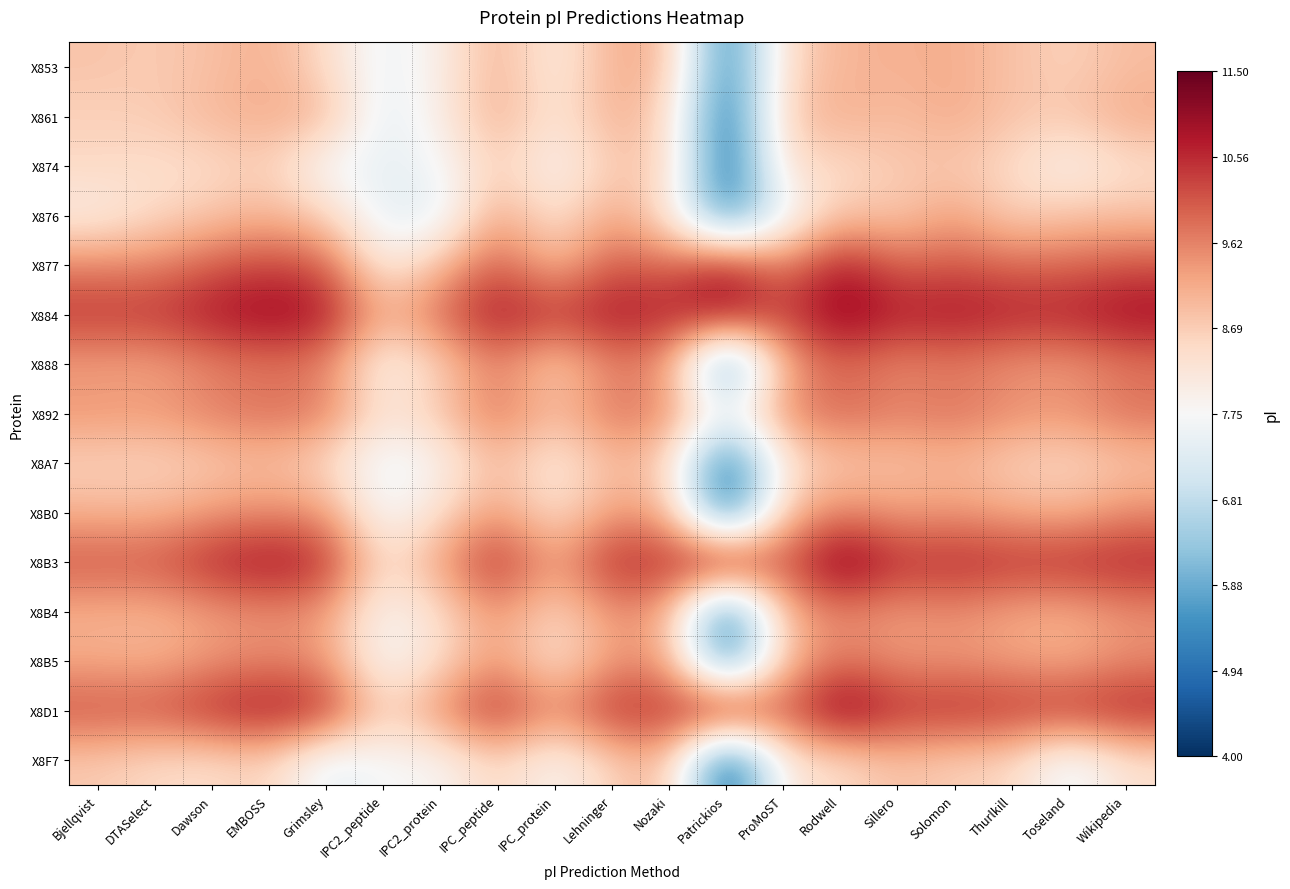

Reading left to right, extract all data points from this chart.

X853: Bjellqvist=8.8	DTASelect=8.7	Dawson=8.9	EMBOSS=9.1	Grimsley=8.5	IPC2_peptide=7.5	IPC2_protein=8.0	IPC_peptide=9.1	IPC_protein=8.0	Lehninger=9.1	Nozaki=9.0	Patrickios=5.0	ProMoST=8.5	Rodwell=9.0	Sillero=9.0	Solomon=9.1	Thurlkill=8.8	Toseland=8.6	Wikipedia=8.9
X861: Bjellqvist=8.6	DTASelect=8.7	Dawson=9.0	EMBOSS=9.1	Grimsley=9.0	IPC2_peptide=7.3	IPC2_protein=8.0	IPC_peptide=9.2	IPC_protein=8.2	Lehninger=9.2	Nozaki=8.6	Patrickios=4.7	ProMoST=8.8	Rodwell=9.1	Sillero=8.9	Solomon=9.2	Thurlkill=8.8	Toseland=8.8	Wikipedia=9.2
X874: Bjellqvist=8.5	DTASelect=8.4	Dawson=8.4	EMBOSS=8.7	Grimsley=7.6	IPC2_peptide=7.4	IPC2_protein=7.7	IPC_peptide=8.7	IPC_protein=7.8	Lehninger=8.7	Nozaki=8.7	Patrickios=4.6	ProMoST=8.4	Rodwell=8.4	Sillero=8.7	Solomon=8.7	Thurlkill=8.5	Toseland=7.9	Wikipedia=8.4
X876: Bjellqvist=8.0	DTASelect=8.5	Dawson=8.8	EMBOSS=9.0	Grimsley=8.6	IPC2_peptide=7.3	IPC2_protein=7.4	IPC_peptide=9.3	IPC_protein=8.2	Lehninger=9.3	Nozaki=8.3	Patrickios=5.2	ProMoST=7.5	Rodwell=8.8	Sillero=8.7	Solomon=9.3	Thurlkill=8.6	Toseland=8.8	Wikipedia=8.8
X877: Bjellqvist=9.6	DTASelect=9.6	Dawson=10.0	EMBOSS=10.3	Grimsley=10.1	IPC2_peptide=8.0	IPC2_protein=8.9	IPC_peptide=10.1	IPC_protein=8.9	Lehninger=10.1	Nozaki=9.9	Patrickios=10.7	ProMoST=9.6	Rodwell=10.8	Sillero=9.9	Solomon=10.1	Thurlkill=9.9	Toseland=9.9	Wikipedia=10.1
X884: Bjellqvist=10.4	DTASelect=10.4	Dawson=10.8	EMBOSS=11.1	Grimsley=10.8	IPC2_peptide=9.1	IPC2_protein=9.9	IPC_peptide=10.8	IPC_protein=10.4	Lehninger=10.8	Nozaki=10.6	Patrickios=11.0	ProMoST=10.3	Rodwell=11.2	Sillero=10.7	Solomon=10.8	Thurlkill=10.7	Toseland=10.7	Wikipedia=10.9
X888: Bjellqvist=9.3	DTASelect=9.2	Dawson=9.6	EMBOSS=9.8	Grimsley=9.6	IPC2_peptide=7.8	IPC2_protein=8.6	IPC_peptide=9.7	IPC_protein=8.6	Lehninger=9.6	Nozaki=9.4	Patrickios=5.0	ProMoST=9.2	Rodwell=10.0	Sillero=9.5	Solomon=9.7	Thurlkill=9.4	Toseland=9.3	Wikipedia=9.7
X892: Bjellqvist=9.4	DTASelect=9.4	Dawson=9.7	EMBOSS=9.8	Grimsley=9.7	IPC2_peptide=8.2	IPC2_protein=8.8	IPC_peptide=9.8	IPC_protein=8.9	Lehninger=9.8	Nozaki=9.6	Patrickios=7.6	ProMoST=9.5	Rodwell=10.0	Sillero=9.6	Solomon=9.8	Thurlkill=9.5	Toseland=9.4	Wikipedia=9.8
X8A7: Bjellqvist=8.6	DTASelect=8.6	Dawson=8.7	EMBOSS=8.9	Grimsley=8.5	IPC2_peptide=7.4	IPC2_protein=7.9	IPC_peptide=9.0	IPC_protein=8.1	Lehninger=9.0	Nozaki=8.6	Patrickios=4.5	ProMoST=8.3	Rodwell=8.8	Sillero=8.8	Solomon=9.0	Thurlkill=8.6	Toseland=8.5	Wikipedia=8.8
X8B0: Bjellqvist=9.1	DTASelect=9.0	Dawson=9.4	EMBOSS=9.5	Grimsley=9.4	IPC2_peptide=7.6	IPC2_protein=8.4	IPC_peptide=9.4	IPC_protein=8.3	Lehninger=9.4	Nozaki=9.1	Patrickios=4.7	ProMoST=8.8	Rodwell=9.6	Sillero=9.3	Solomon=9.4	Thurlkill=9.2	Toseland=9.1	Wikipedia=9.5
X8B3: Bjellqvist=10.1	DTASelect=10.1	Dawson=10.6	EMBOSS=10.9	Grimsley=10.6	IPC2_peptide=8.3	IPC2_protein=9.3	IPC_peptide=10.6	IPC_protein=9.2	Lehninger=10.6	Nozaki=10.5	Patrickios=11.2	ProMoST=10.0	Rodwell=11.4	Sillero=10.5	Solomon=10.6	Thurlkill=10.5	Toseland=10.6	Wikipedia=10.6
X8B4: Bjellqvist=9.1	DTASelect=9.0	Dawson=9.3	EMBOSS=9.5	Grimsley=9.4	IPC2_peptide=7.7	IPC2_protein=8.4	IPC_peptide=9.5	IPC_protein=8.5	Lehninger=9.5	Nozaki=9.2	Patrickios=4.7	ProMoST=9.1	Rodwell=9.6	Sillero=9.3	Solomon=9.5	Thurlkill=9.2	Toseland=9.1	Wikipedia=9.5
X8B5: Bjellqvist=9.2	DTASelect=9.1	Dawson=9.4	EMBOSS=9.6	Grimsley=9.4	IPC2_peptide=7.6	IPC2_protein=8.4	IPC_peptide=9.4	IPC_protein=8.2	Lehninger=9.4	Nozaki=9.4	Patrickios=5.0	ProMoST=8.9	Rodwell=9.8	Sillero=9.4	Solomon=9.4	Thurlkill=9.3	Toseland=9.1	Wikipedia=9.5
X8D1: Bjellqvist=10.1	DTASelect=10.1	Dawson=10.6	EMBOSS=10.8	Grimsley=10.6	IPC2_peptide=8.5	IPC2_protein=9.6	IPC_peptide=10.6	IPC_protein=9.5	Lehninger=10.6	Nozaki=10.4	Patrickios=11.1	ProMoST=10.0	Rodwell=11.4	Sillero=10.5	Solomon=10.6	Thurlkill=10.5	Toseland=10.5	Wikipedia=10.7
X8F7: Bjellqvist=8.7	DTASelect=8.5	Dawson=8.4	EMBOSS=8.6	Grimsley=7.3	IPC2_peptide=7.7	IPC2_protein=7.8	IPC_peptide=8.6	IPC_protein=7.8	Lehninger=8.6	Nozaki=9.0	Patrickios=4.3	ProMoST=8.2	Rodwell=8.4	Sillero=8.9	Solomon=8.6	Thurlkill=8.5	Toseland=7.4	Wikipedia=8.3